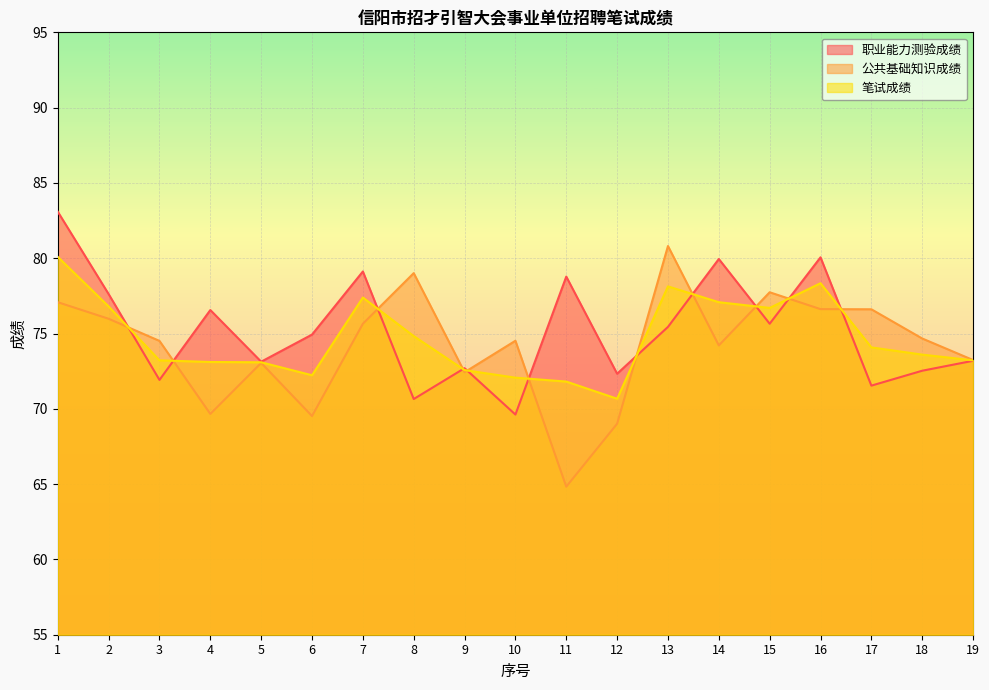

True or false: 公共基础知识成绩 has a value of 33.8 at 16.

False